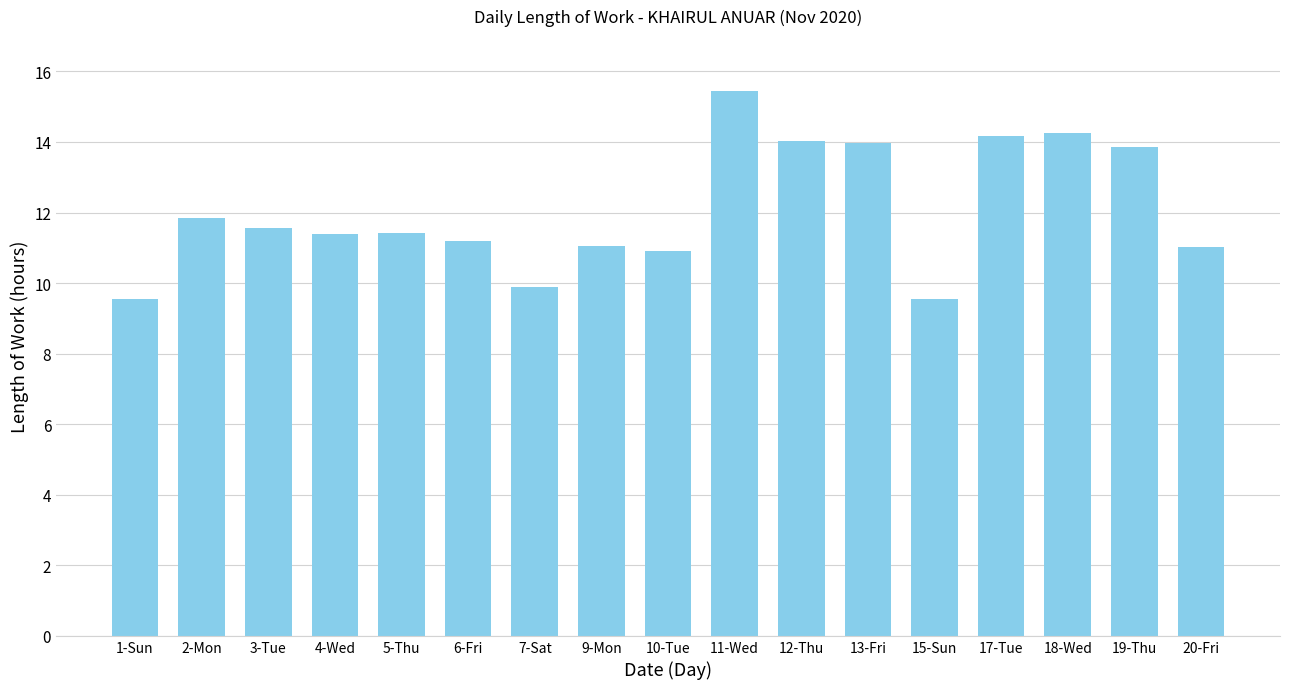

What is the difference between the values at 11-Wed and 1-Sun?

5.9